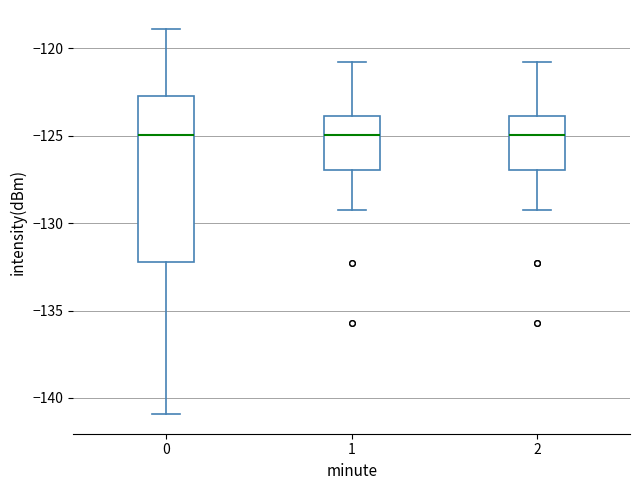

Where is the upper edge of the box at x = 1 on the y-axis? The values are not printed on the chart, so give them approximately, as read against the axis.

-124.0